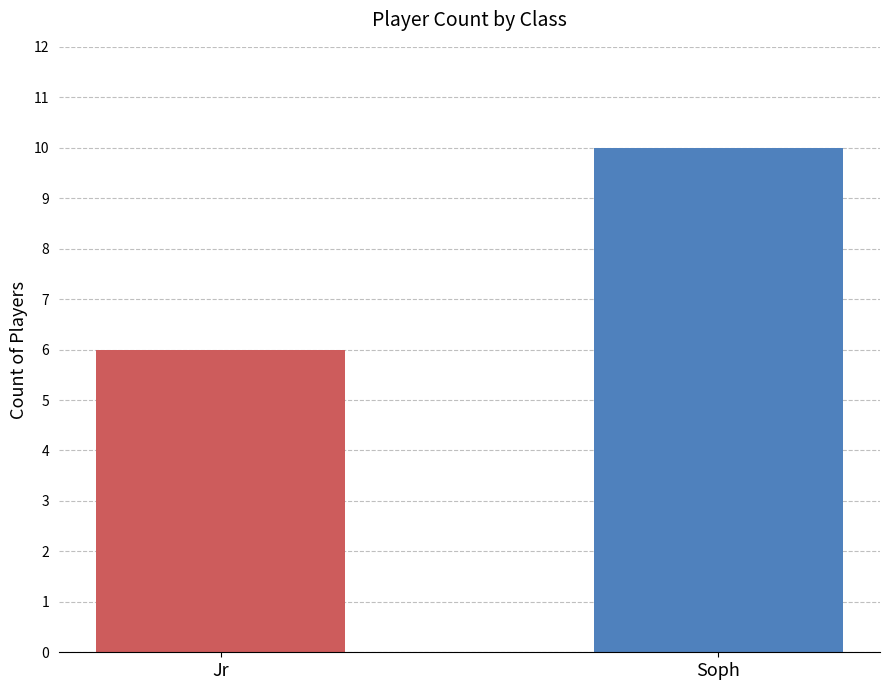

What is the sum of the values at Jr and Soph?

16